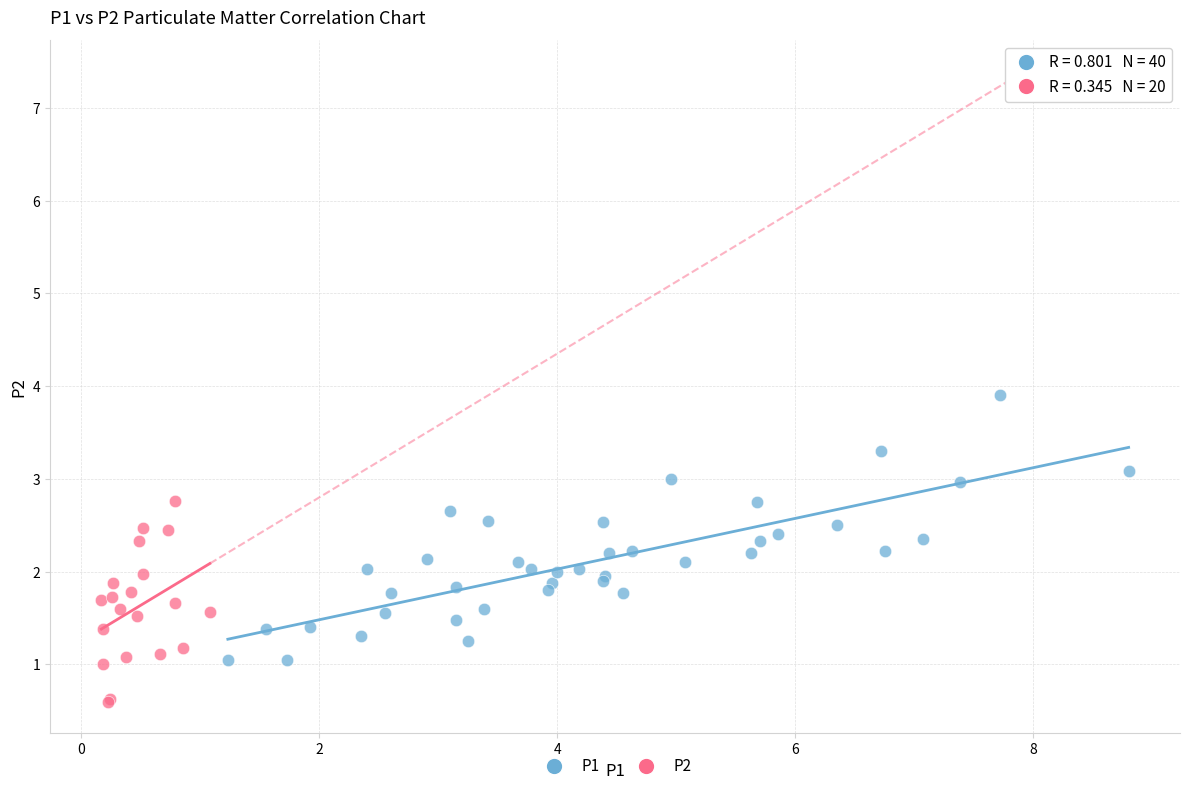

Which series reaches the maximum Y coordinate?

P1